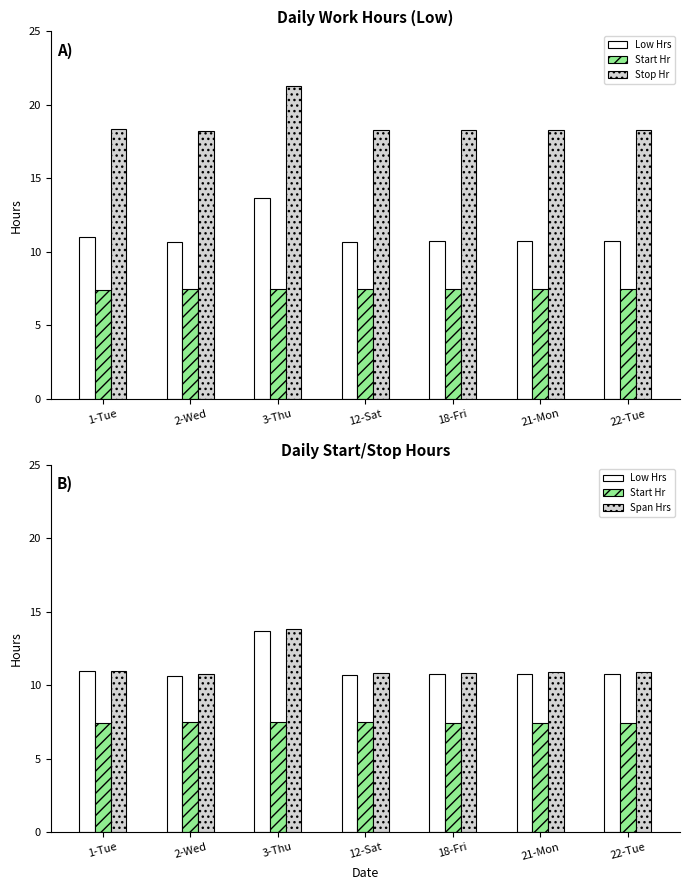

The Start Hr series shows 10.4 at 2-Wed. True or false?

False